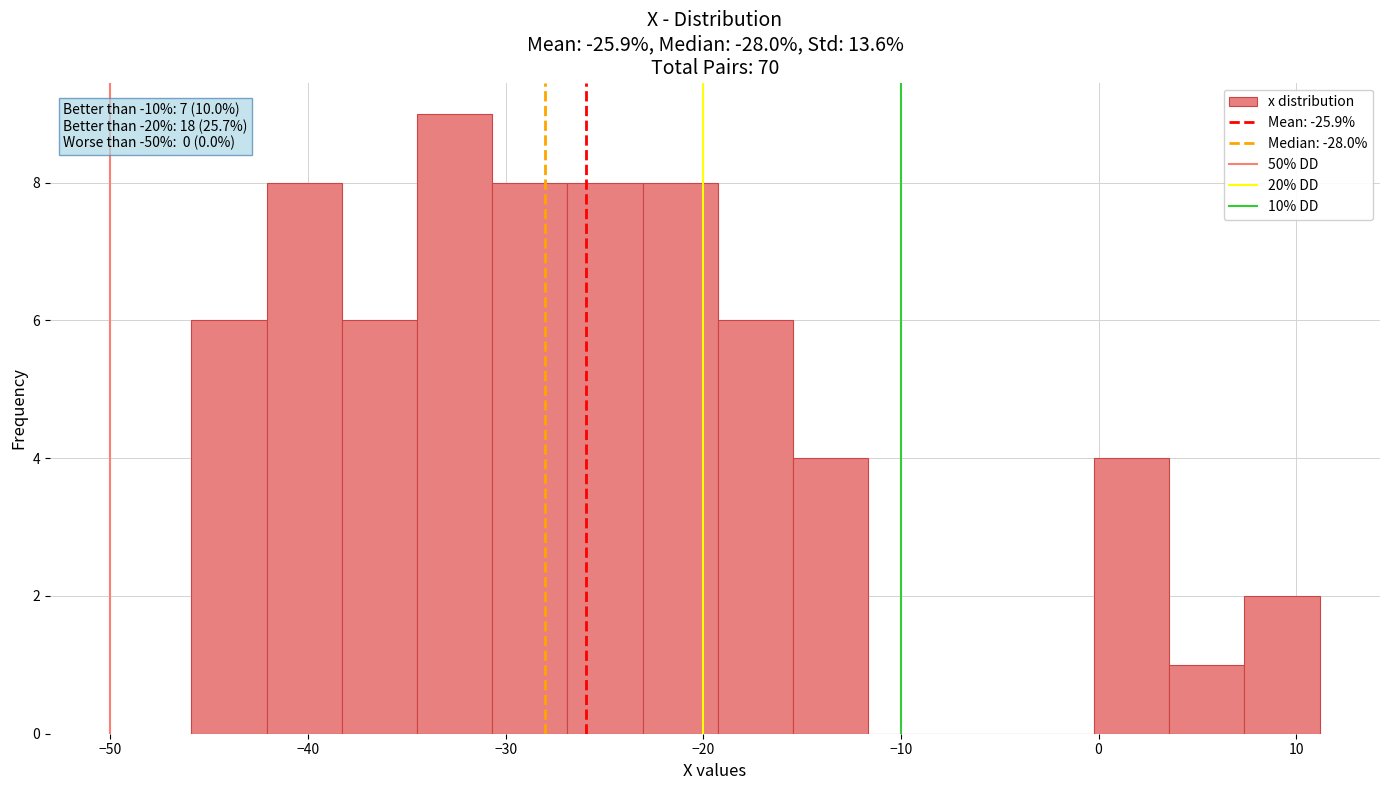

Read against the x-axis, roughly where is the centre of the tallest bar?

-33